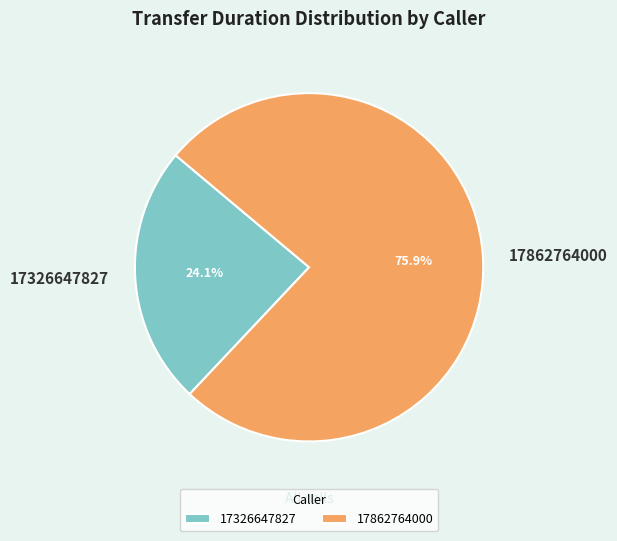

Is there any slice that represents more than half of the pie?

Yes